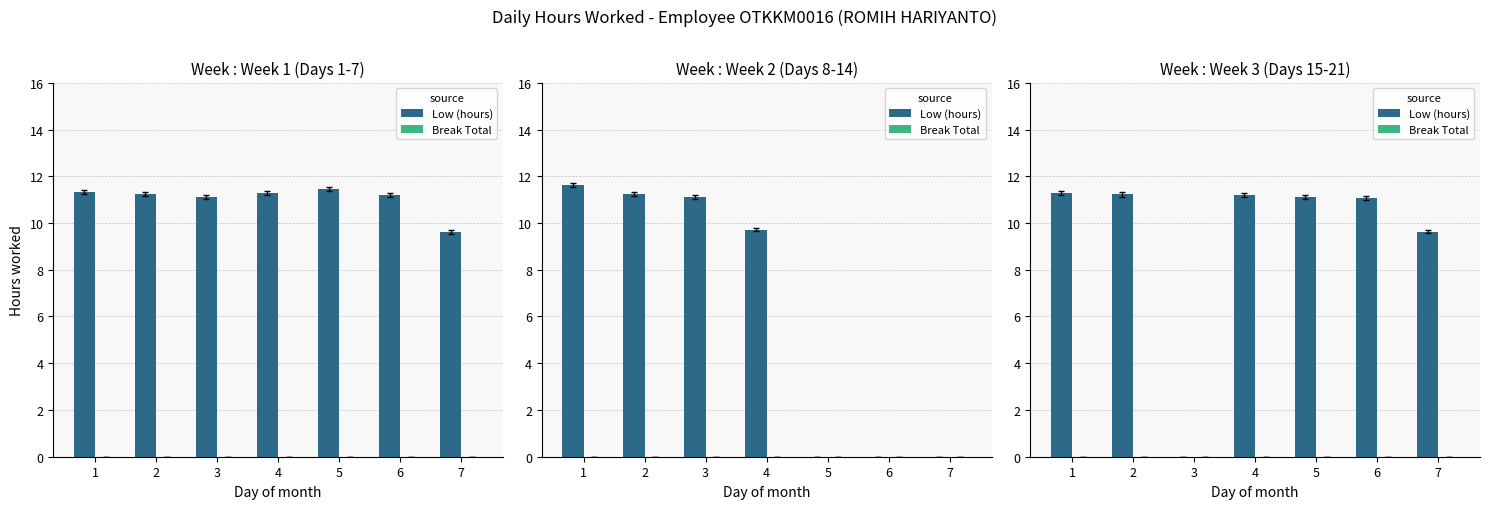

True or false: Break Total has a value of 0.0 at 7.

True